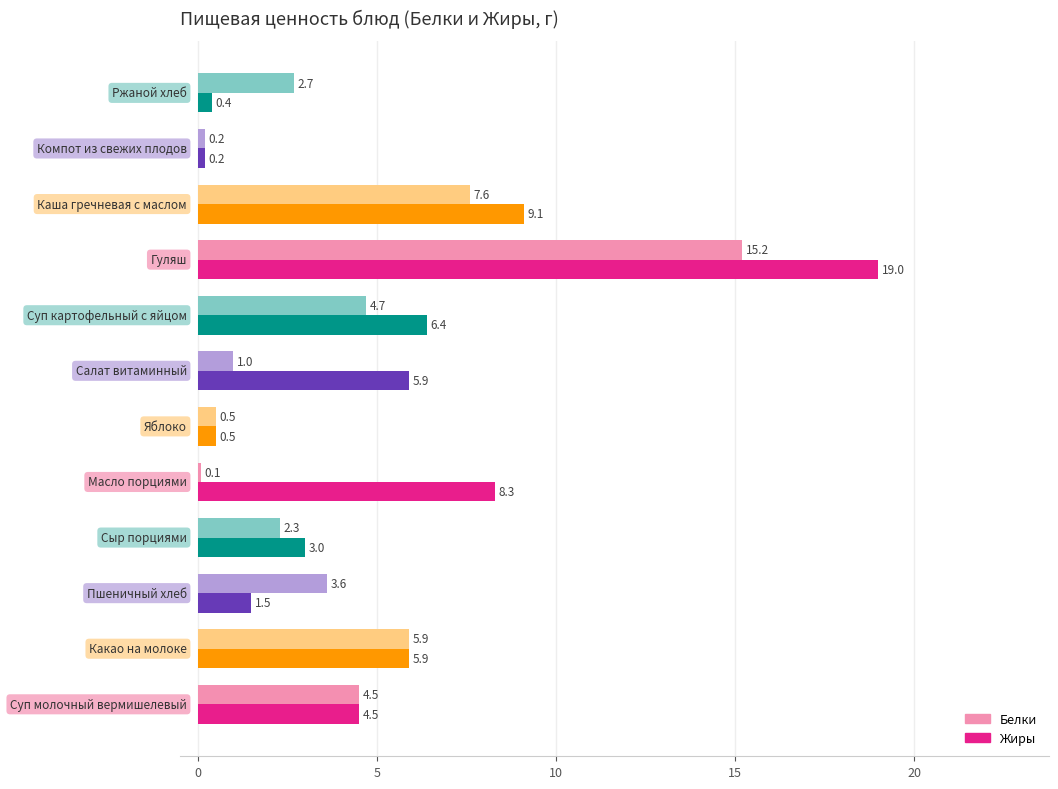

How many categories are shown in the chart?

12